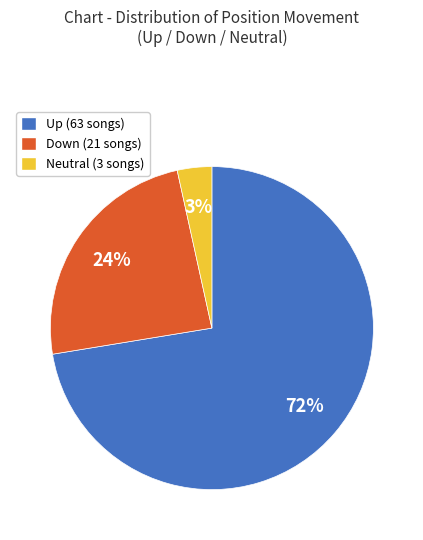

Does any single category account for the majority?

Yes